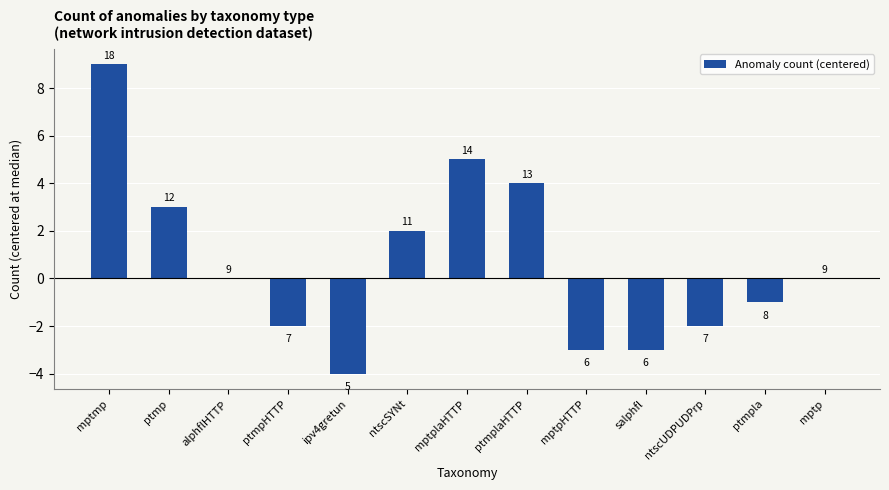

What is the minimum value shown in the chart?

-4